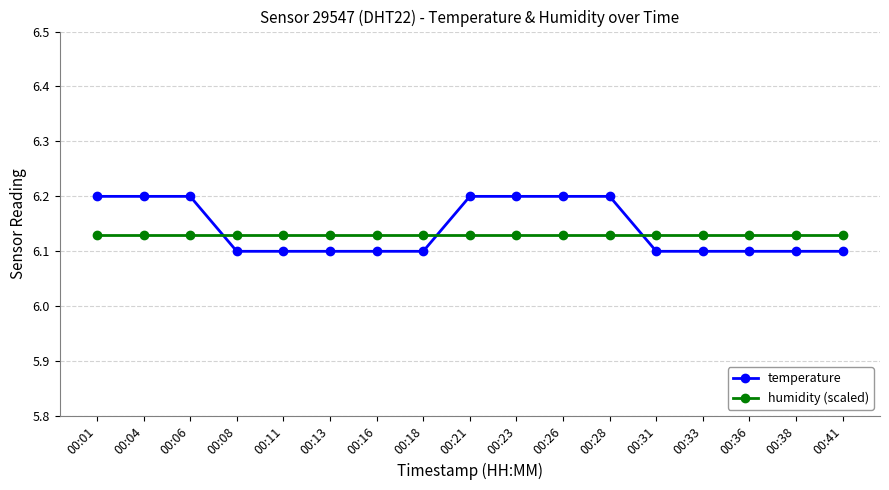

Count the temperature values in the range 6 to 7.

17